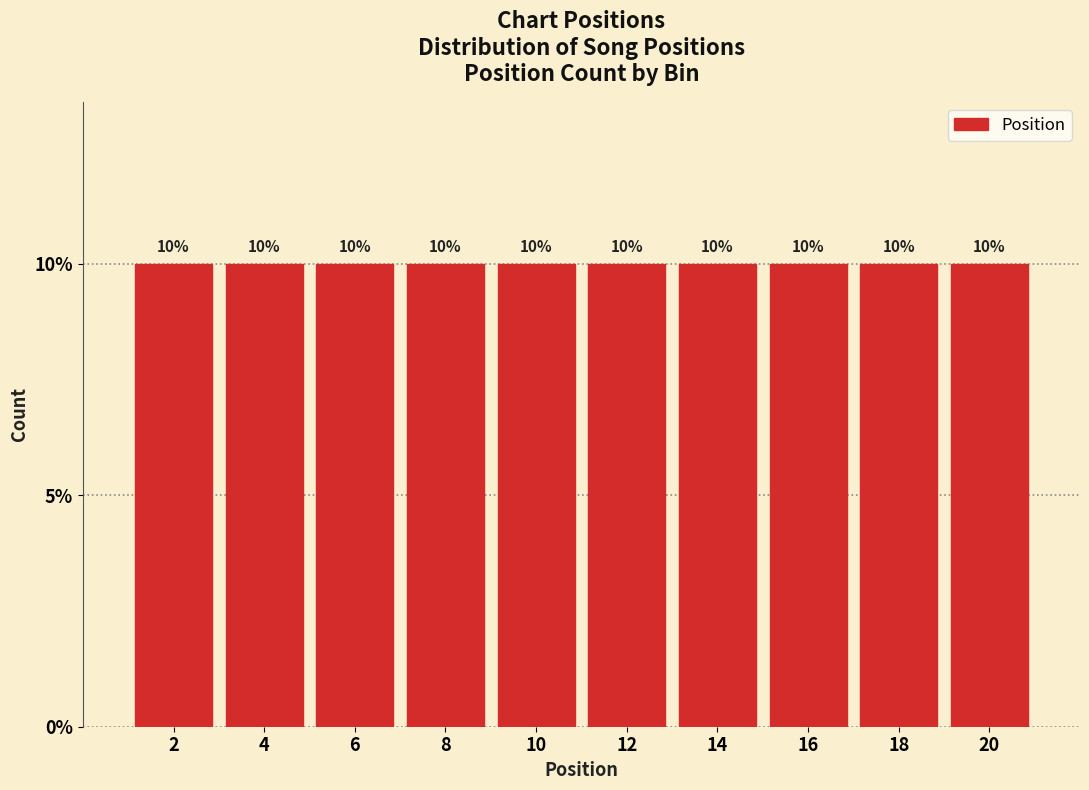

Reading left to right, transcribe this chart: for each bar, give the range it covers on the x-axis and its height.

1 to 3: 10
3 to 5: 10
5 to 7: 10
7 to 9: 10
9 to 11: 10
11 to 13: 10
13 to 15: 10
15 to 17: 10
17 to 19: 10
19 to 21: 10